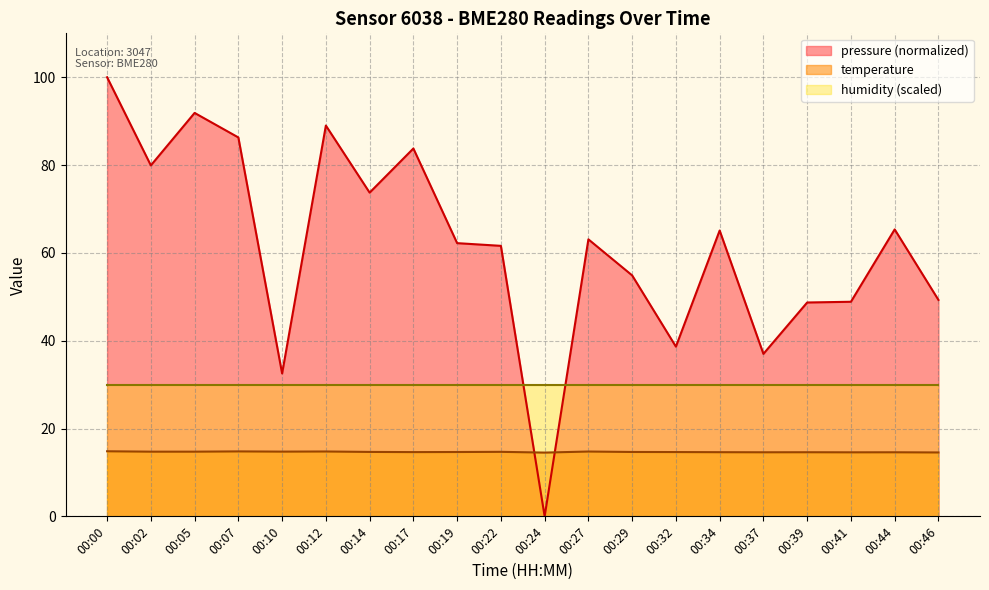

True or false: pressure has more than 0 points higher than both neighbors.

True